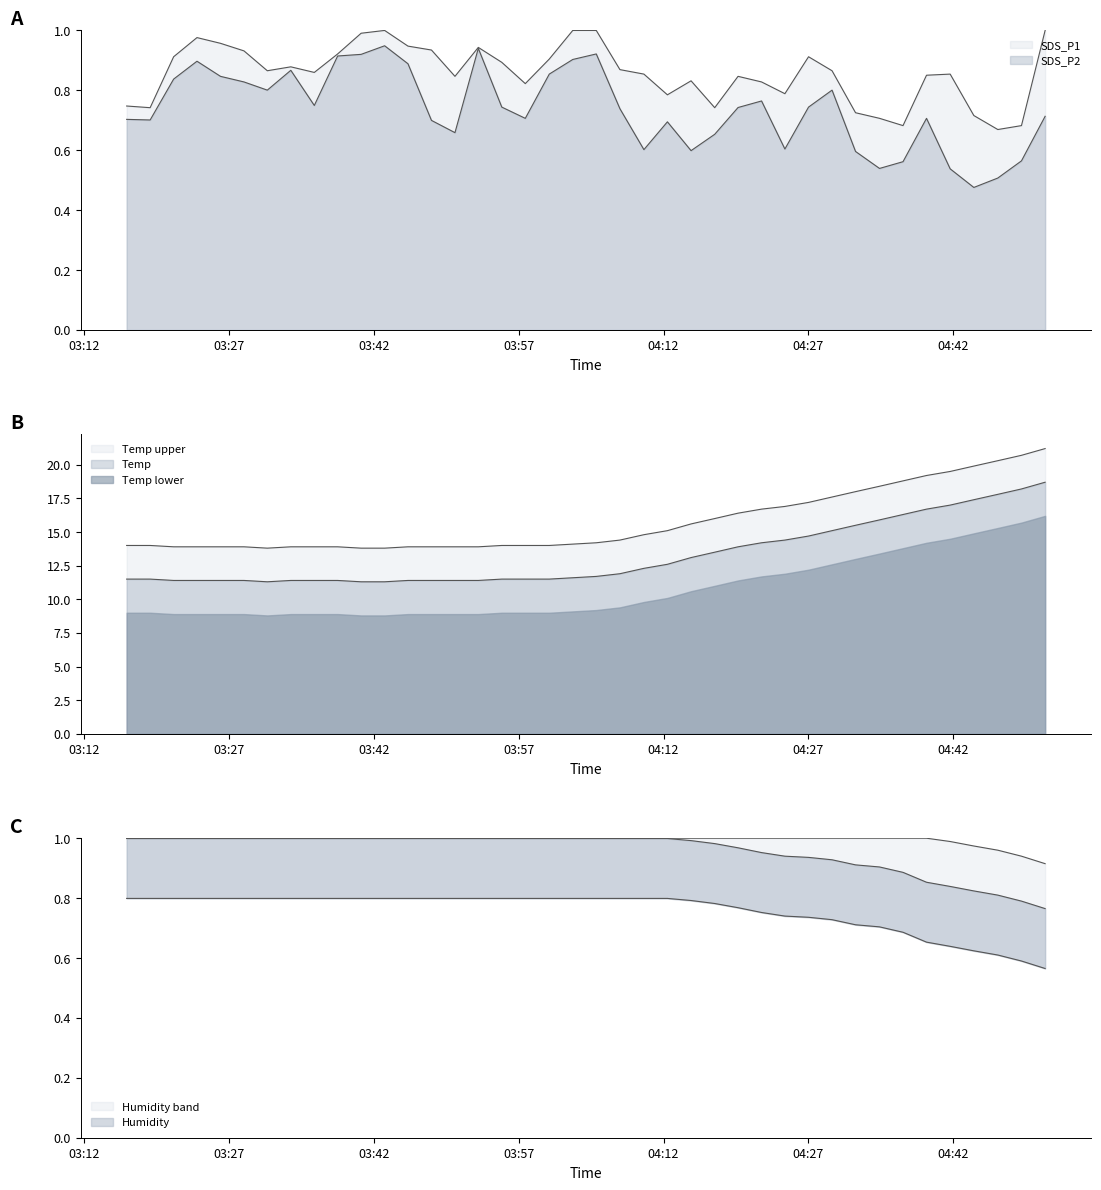

Which series changed the most between 2023/05/25 03:38:15 and 2023/05/25 04:05:02?

Temp